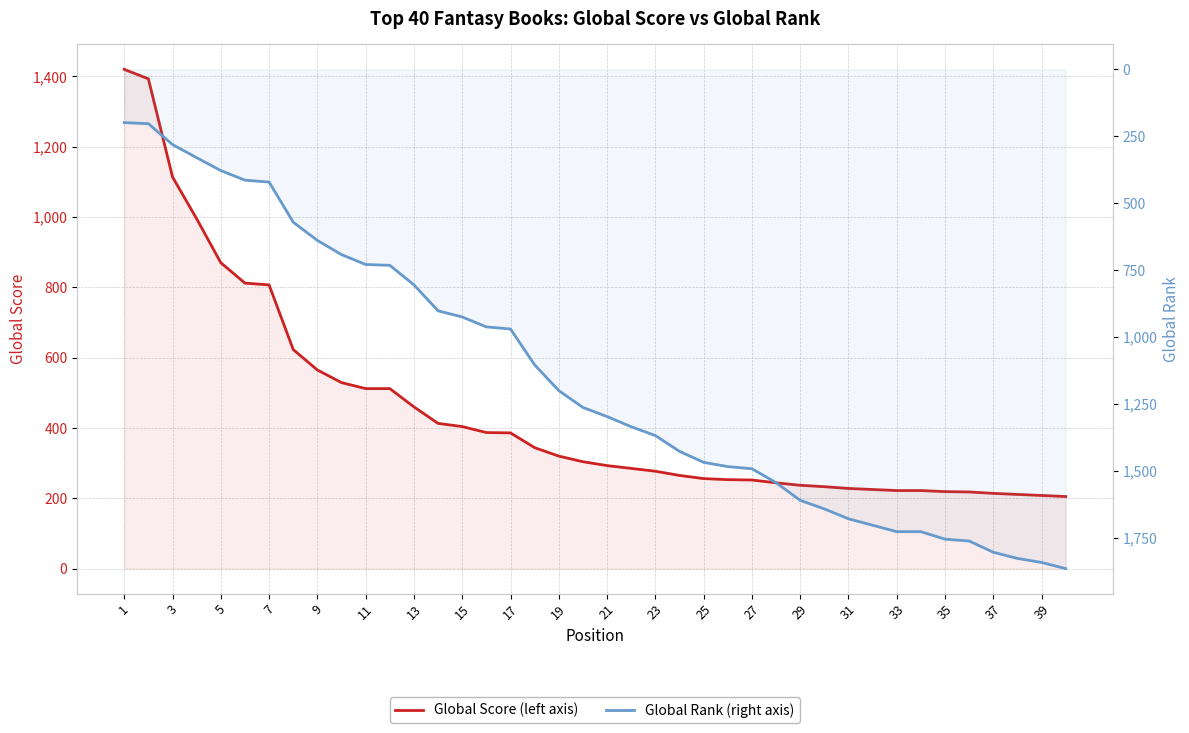

Reading left to right, list all the values displayed in this chart.

Global Score (left axis): 1420	1393	1114	995	870	812	807	623	565	529	512	512	460	413	404	387	386	344	320	304	293	285	277	265	256	253	252	244	237	233	228	225	222	222	219	218	214	211	208	205
Global Rank (right axis): 199	203	281	330	378	414	421	571	639	692	729	732	805	902	925	962	970	1104	1200	1263	1297	1335	1368	1427	1468	1484	1492	1544	1610	1642	1679	1703	1727	1727	1755	1762	1804	1827	1842	1865